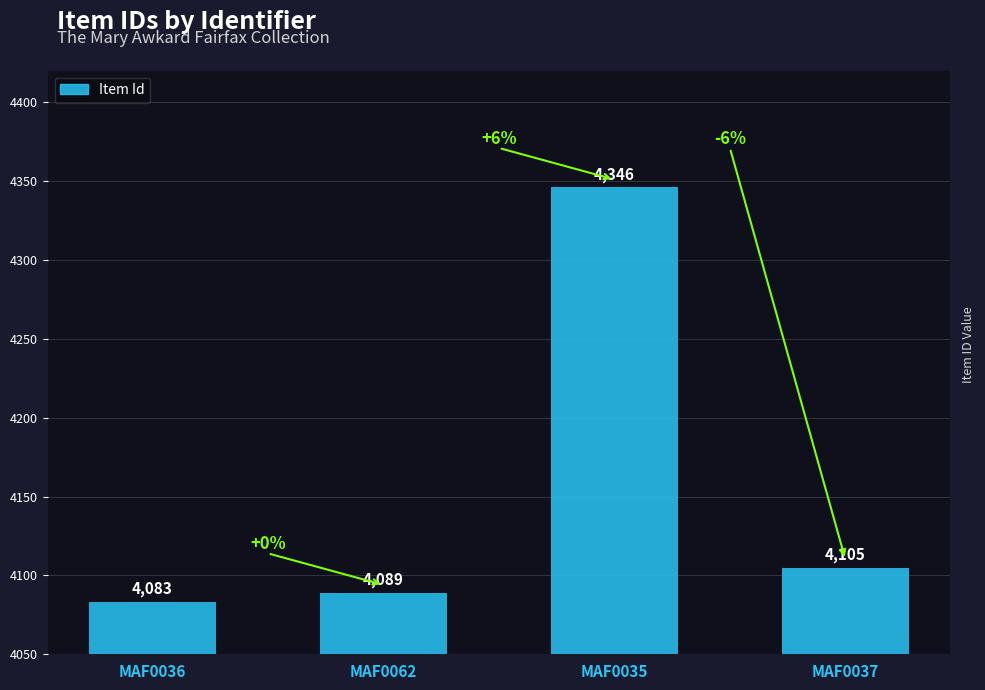

Which has a higher value, MAF0037 or MAF0036?

MAF0037